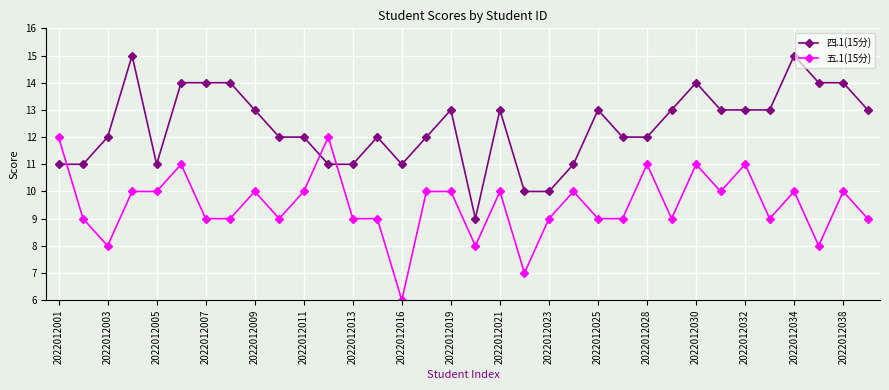

Rank the series by their maximum value, from lowest to highest.

五.1(15分), 四.1(15分)